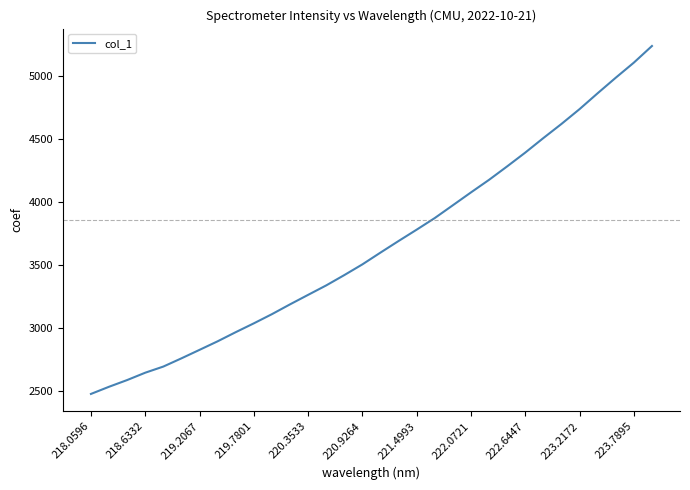

What is the minimum value shown in the chart?

2479.2